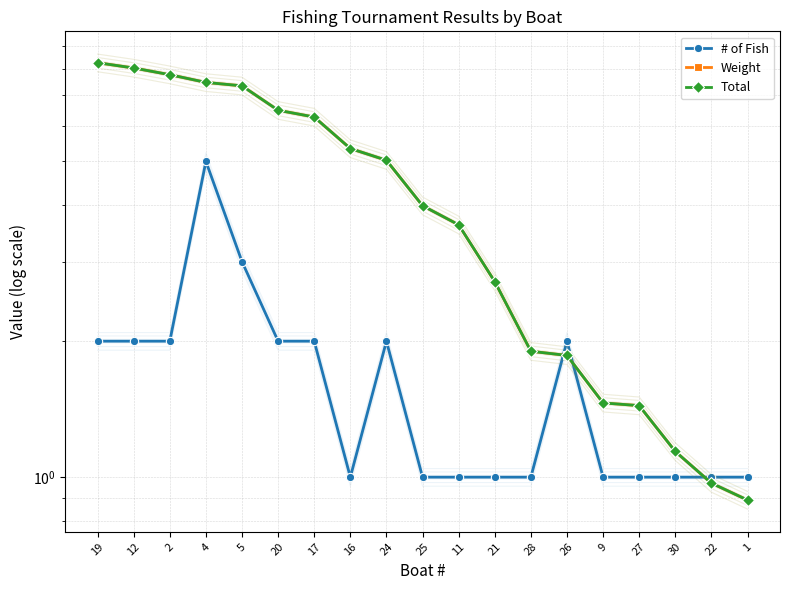

What is the difference between the maximum and minimum values in the Weight series?

7.4